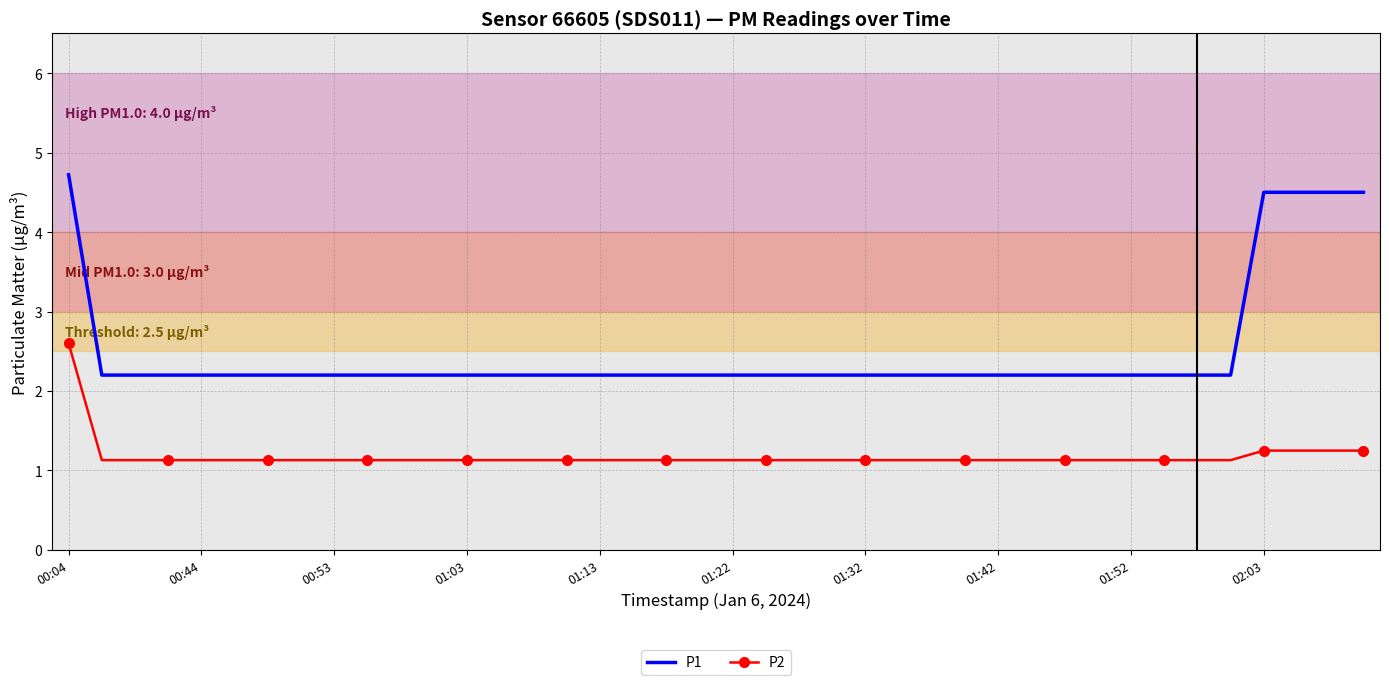

Rank the series by their average value, from lowest to highest.

P2, P1